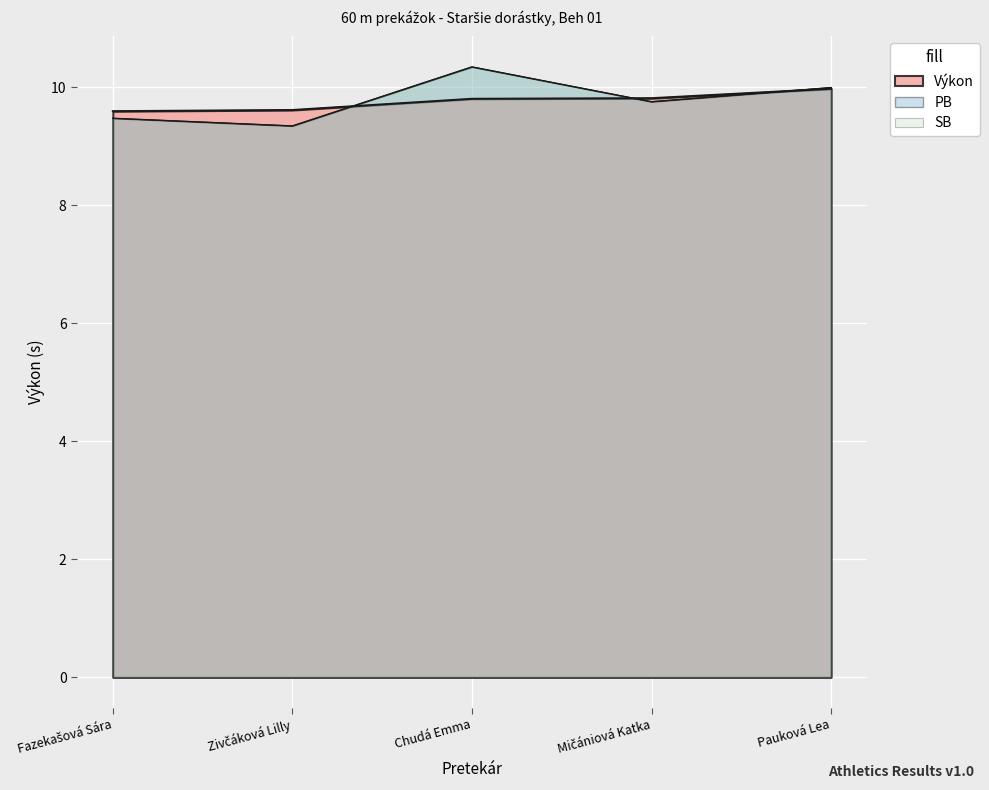

What is the spread (max minus min) of values at Chudá Emma?

0.5